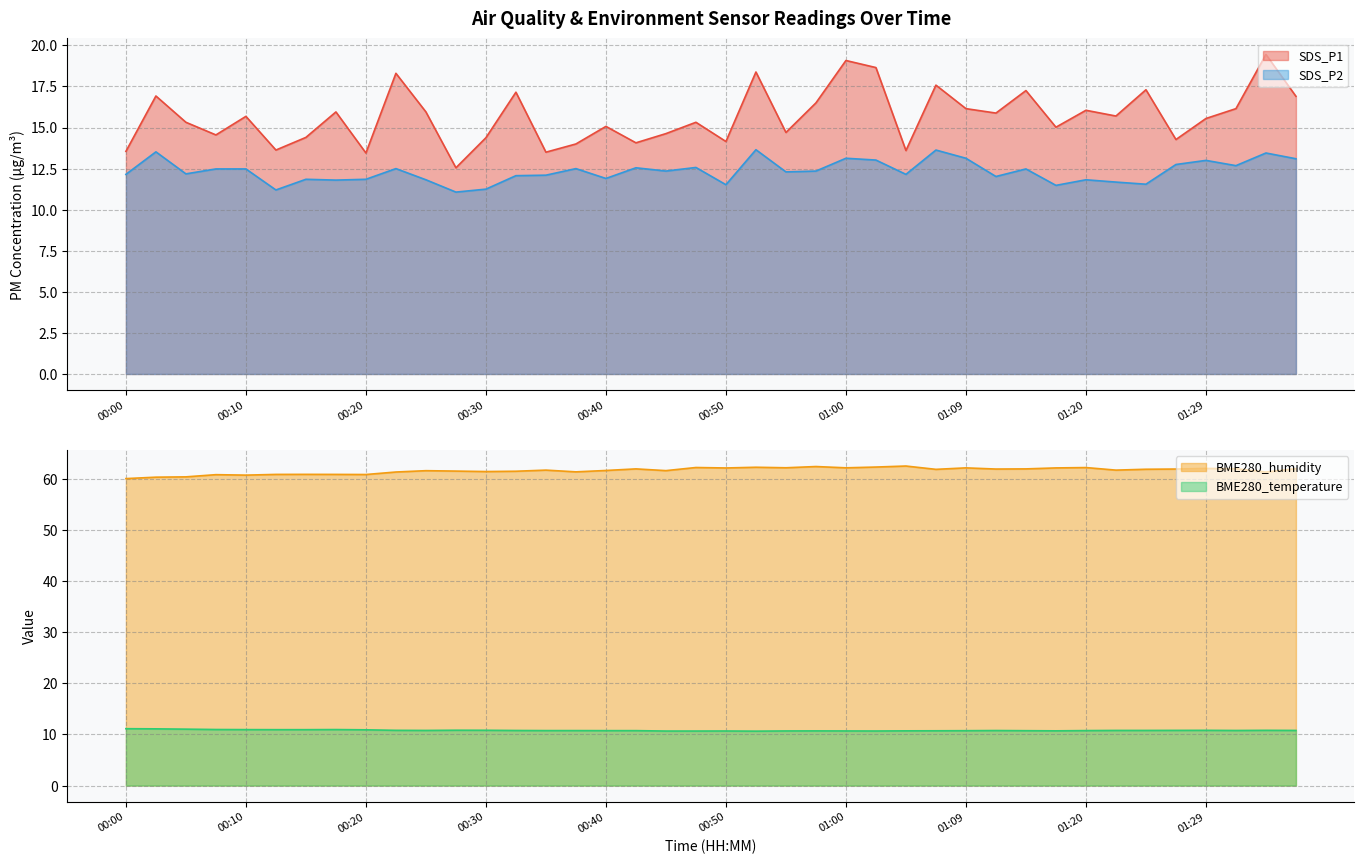

What is the difference between the maximum and minimum values in the SDS_P2 series?

2.6